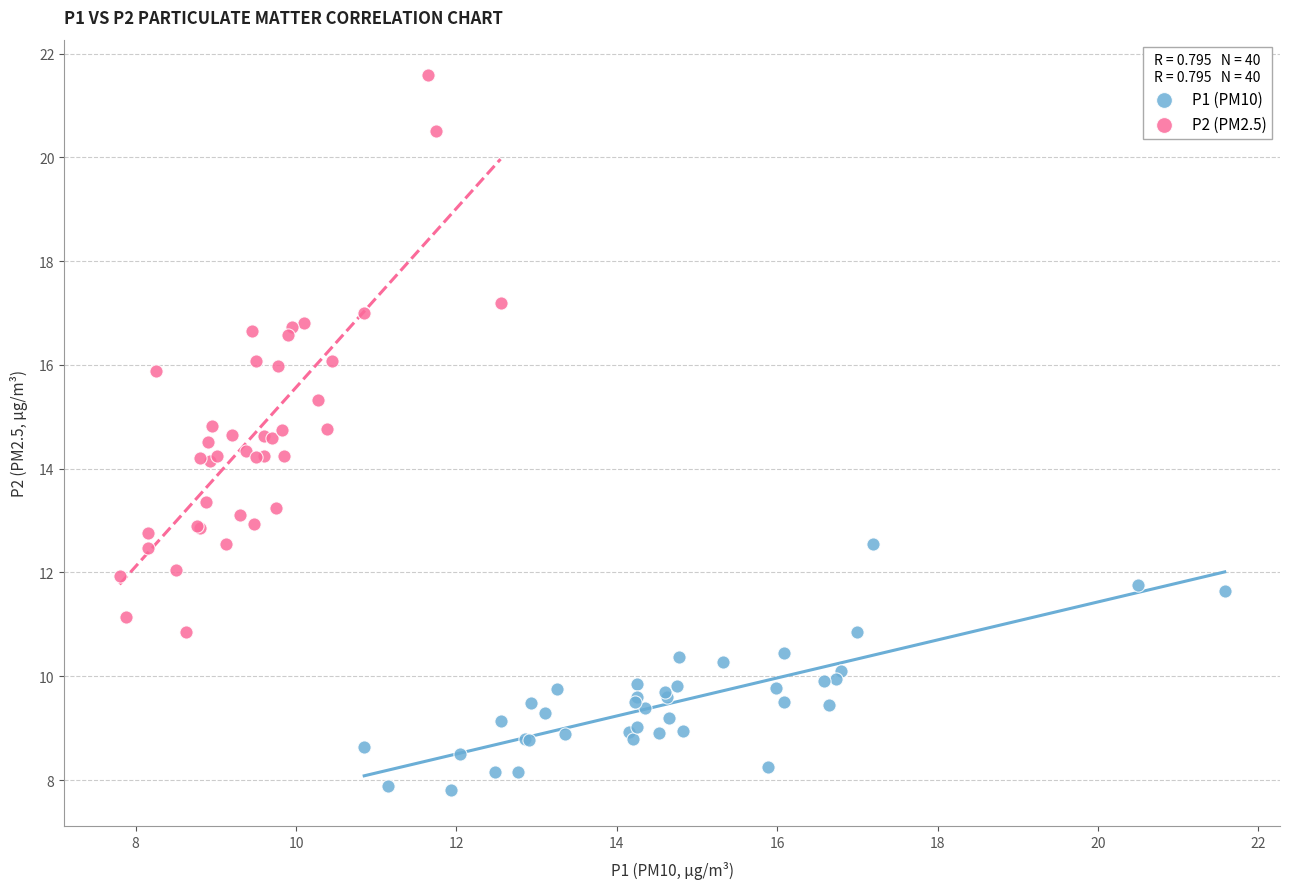

Which series has the widest spread of Y values?

P2 (PM2.5)